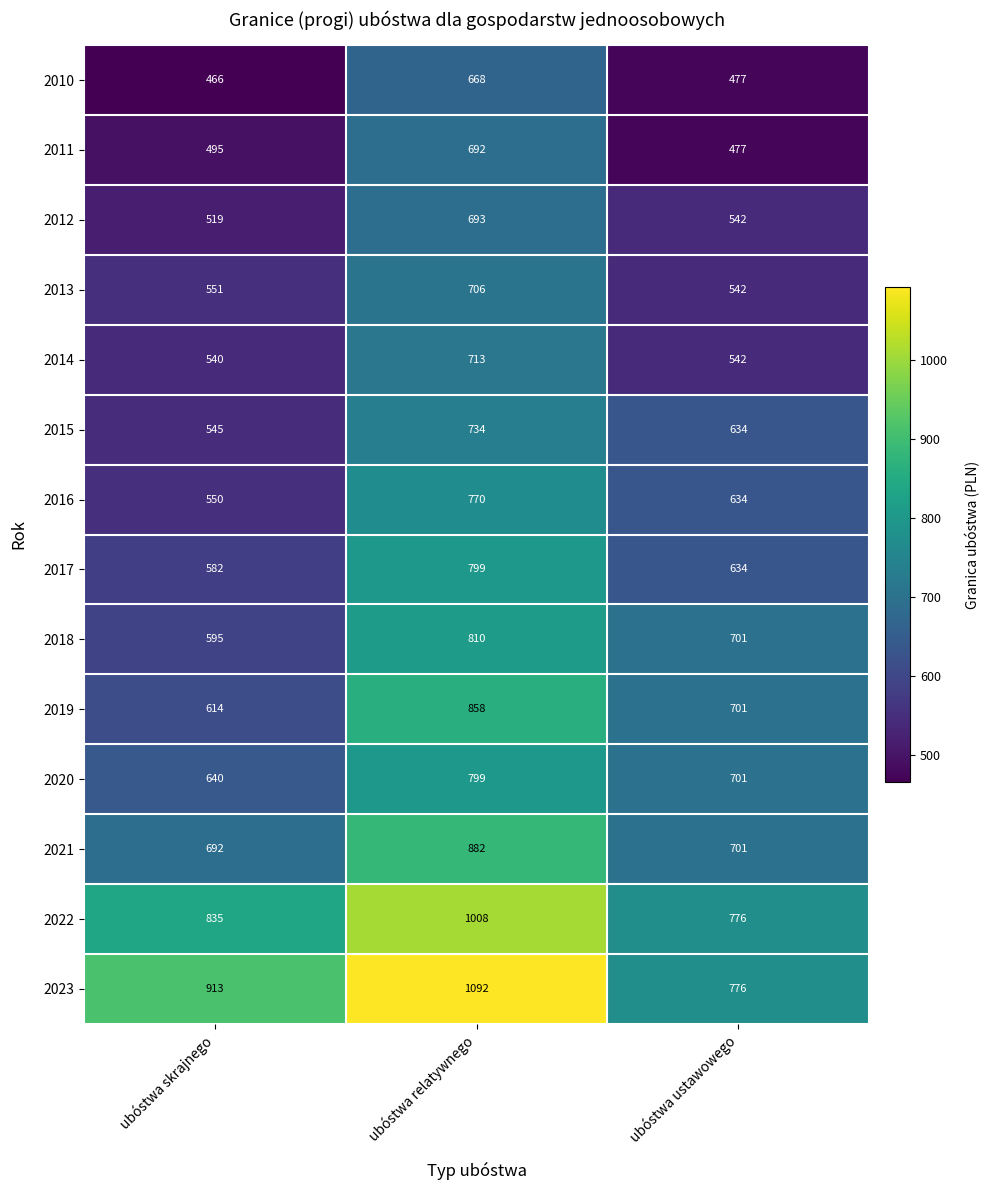

At ubóstwa skrajnego, list the series in order from smallest to largest.

2010, 2011, 2012, 2014, 2015, 2016, 2013, 2017, 2018, 2019, 2020, 2021, 2022, 2023